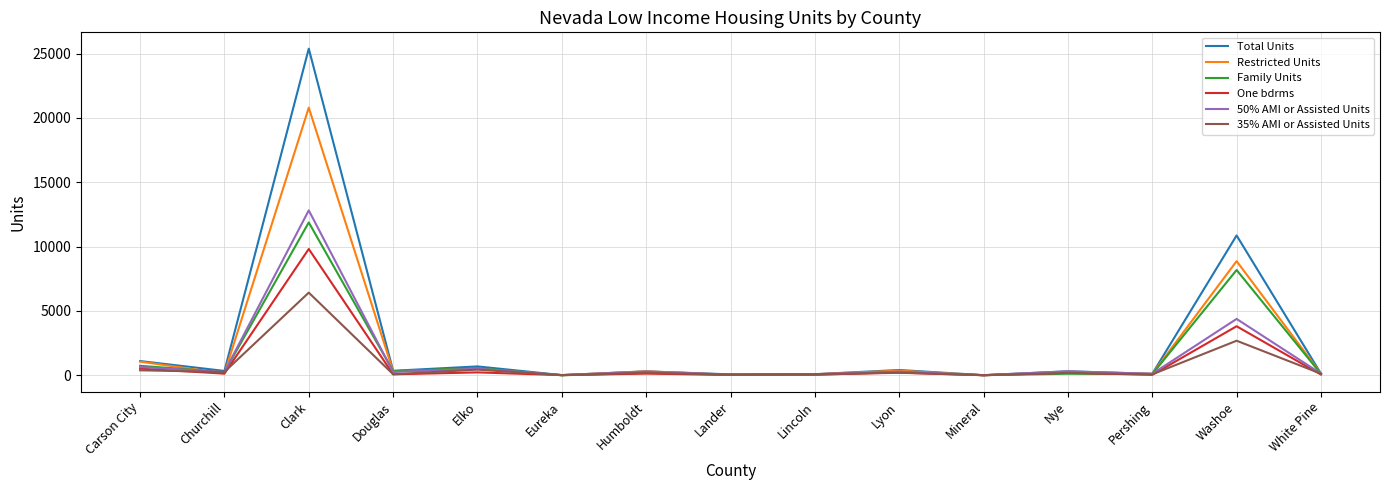

Which series changed the most between Humboldt and Washoe?

Total Units